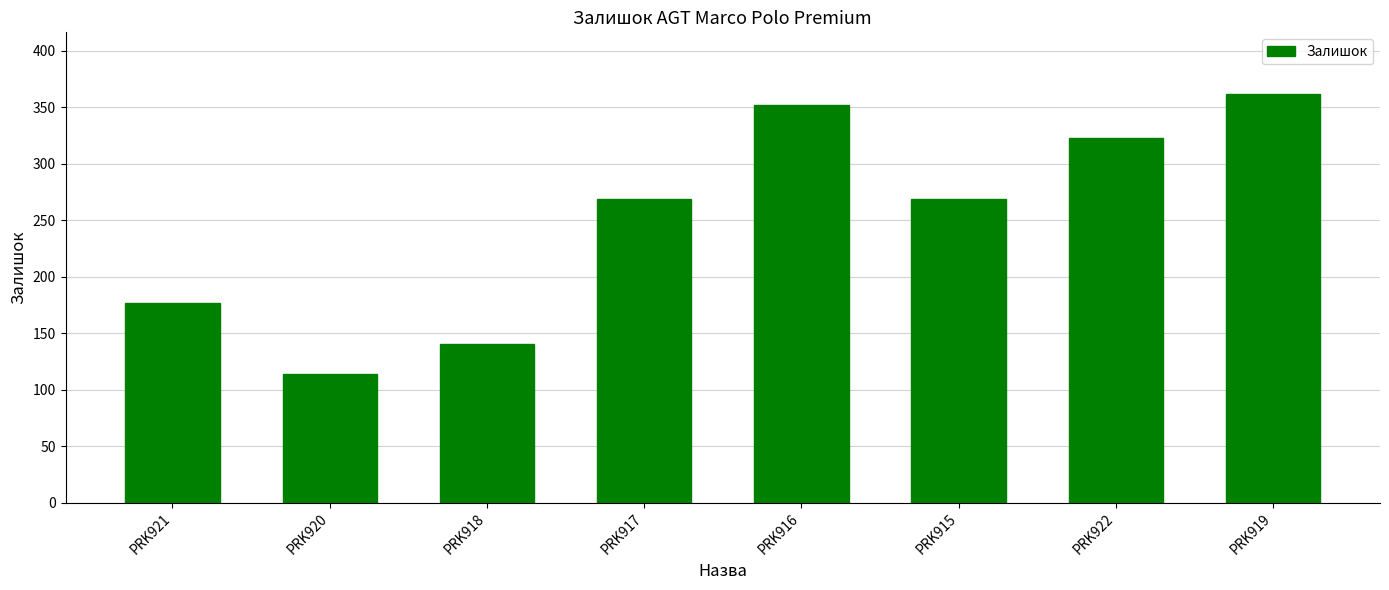

What position from the left is PRK916?

5